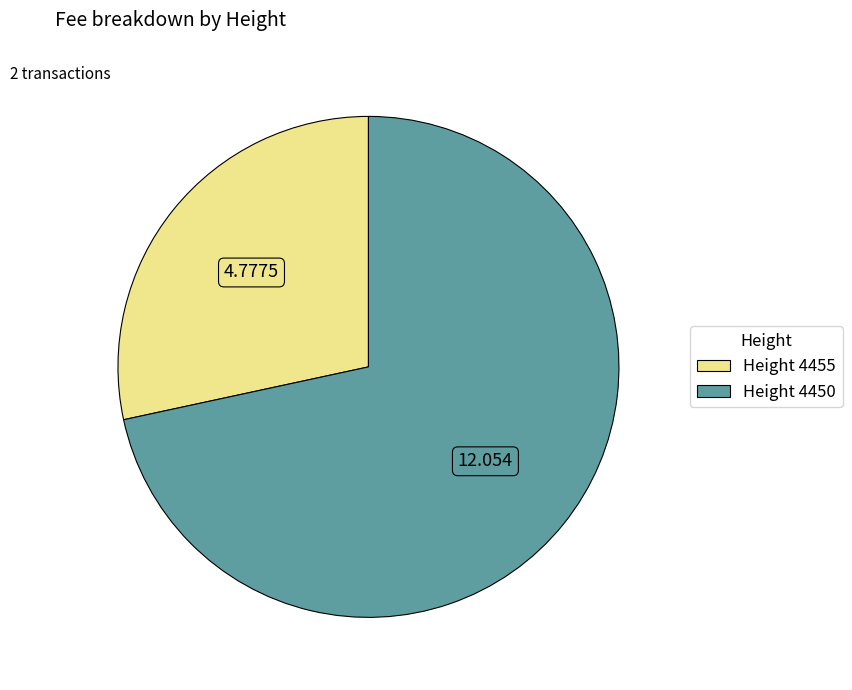

Count the number of slices in the pie.

2